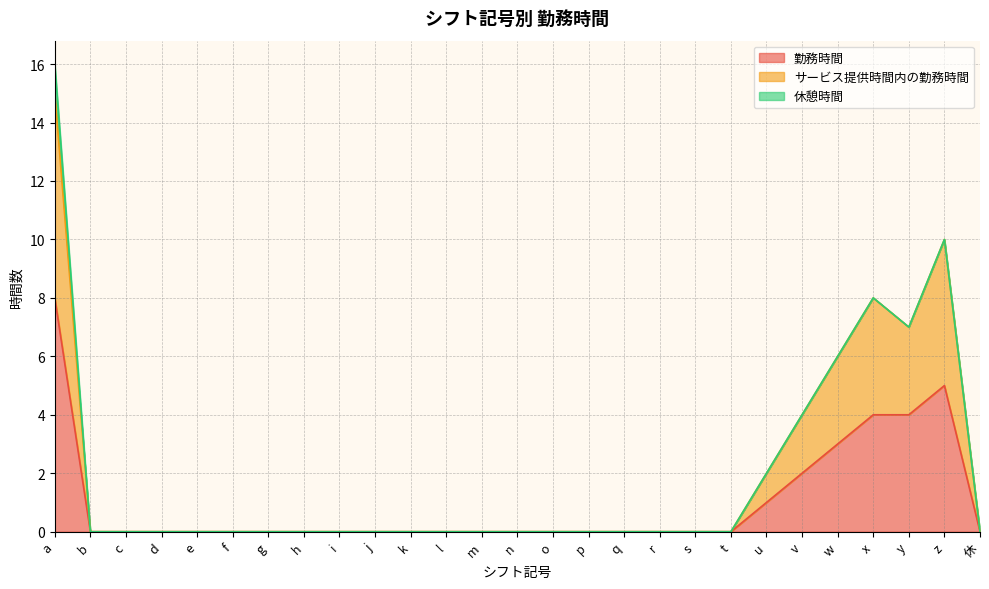

True or false: 勤務時間 has a value of -3 at q.

False